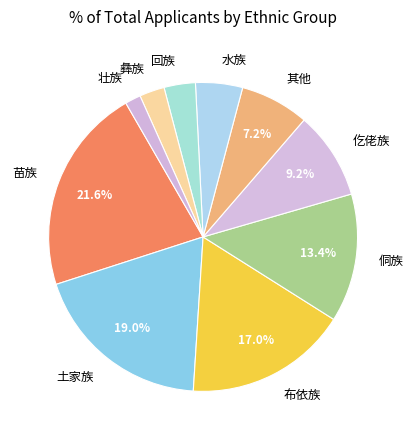

How many slices are in this pie chart?

10